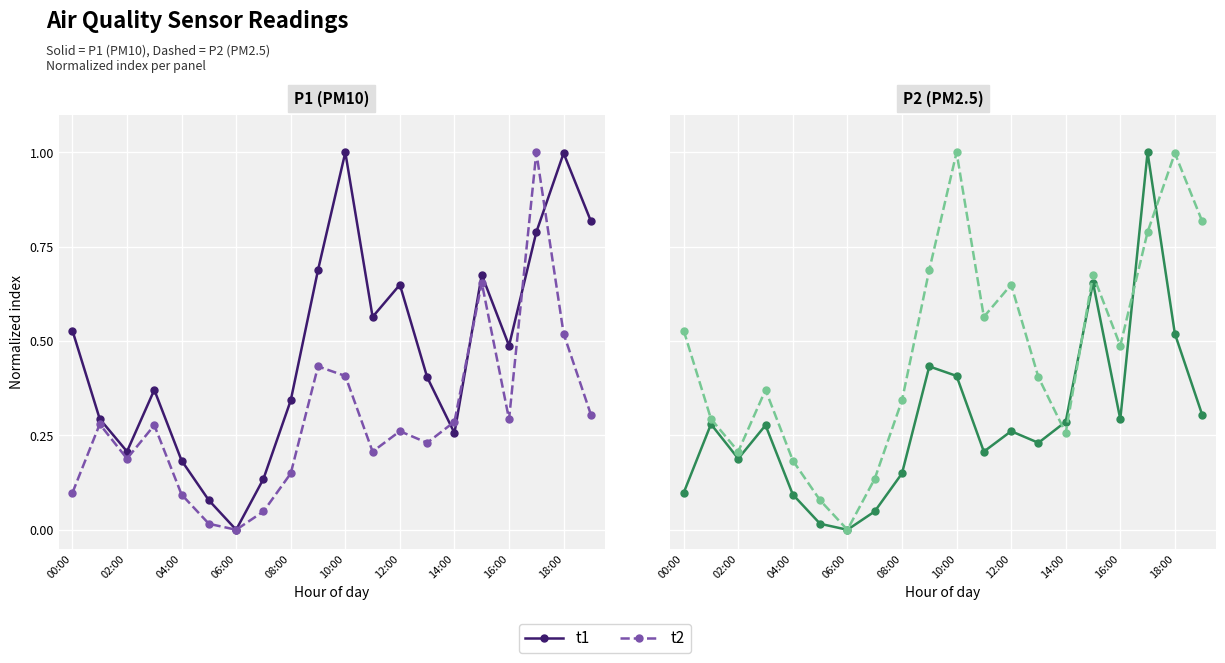

In t2, how many points are higher than both neighbors (excluding endpoints)?

5